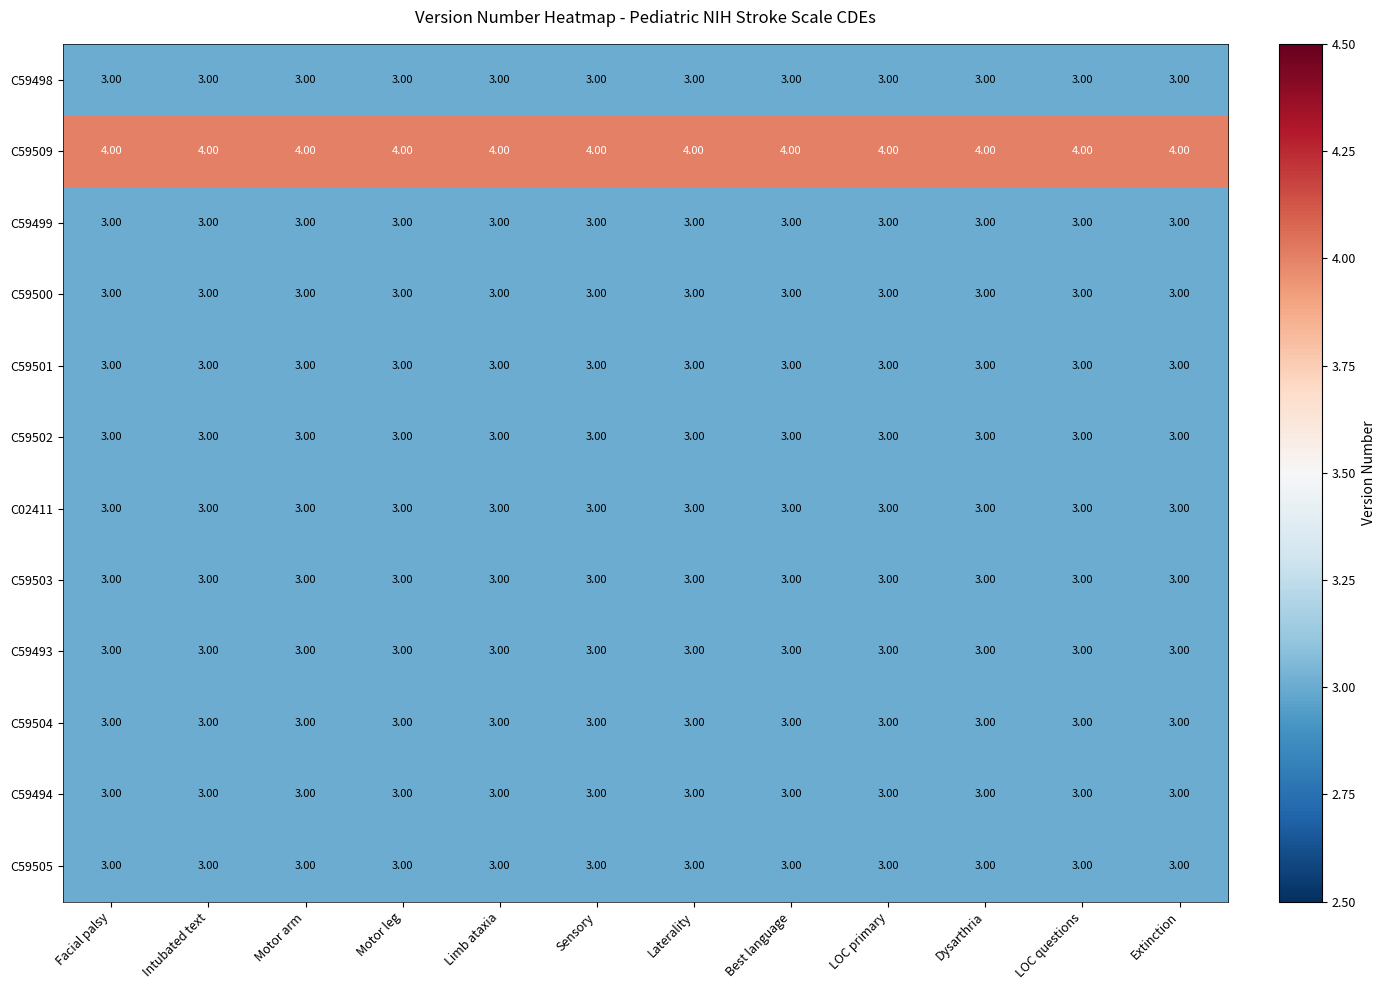

Which series has the largest total across all categories?

C59509